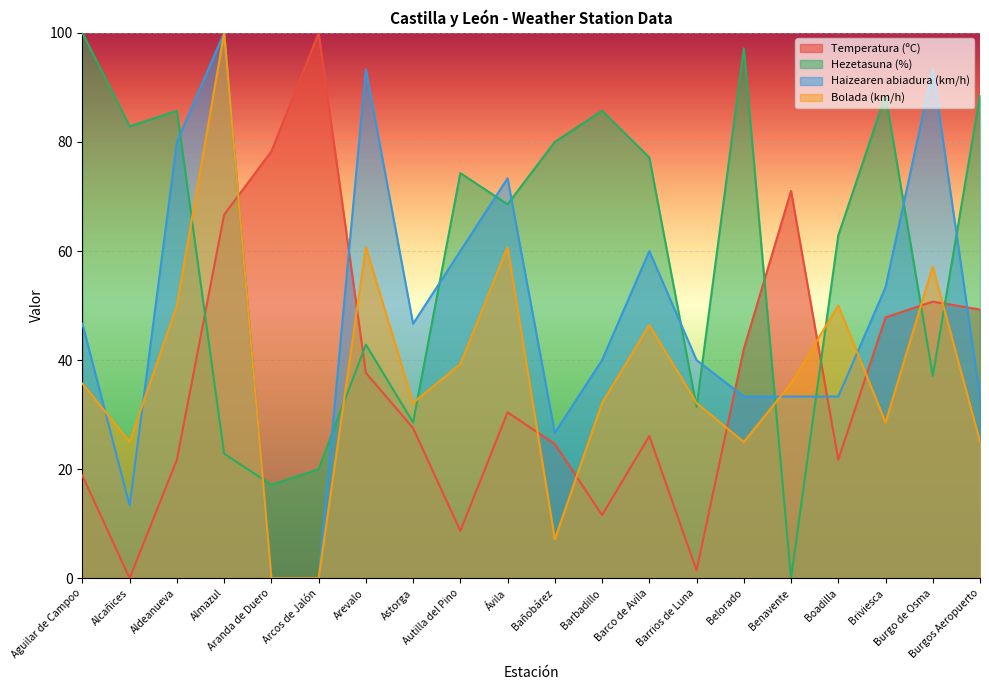

What is the difference between the Bolada (km/h) values at Barco de Avila and Arcos de Jalón?

46.4